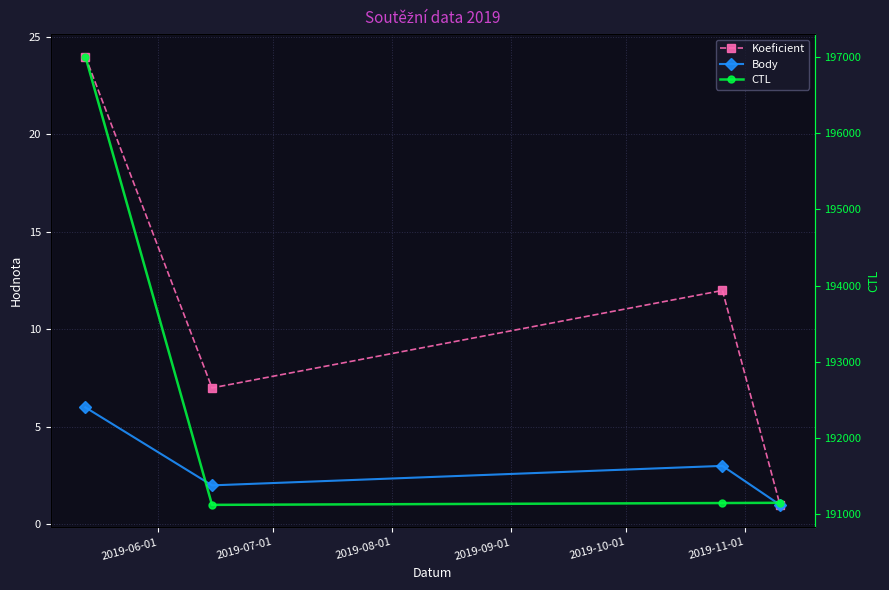

Count the Body values in the range 2 to 6.

3